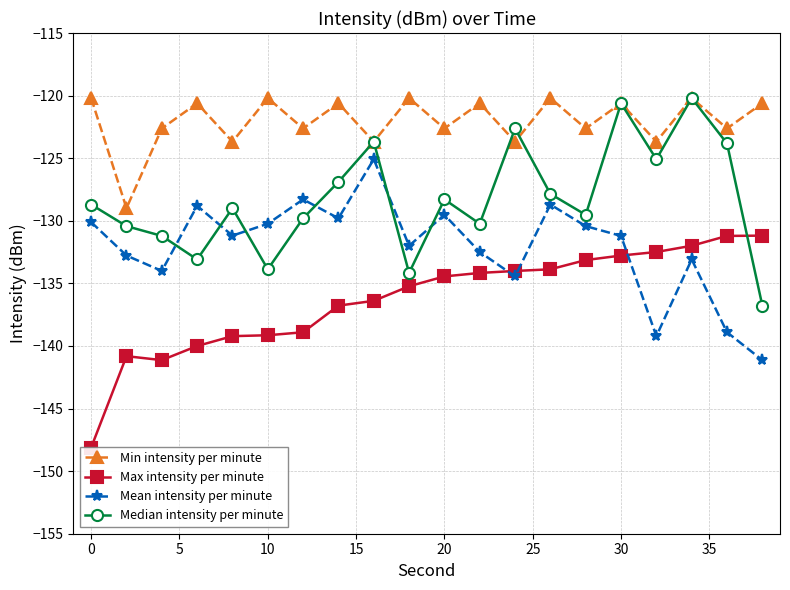

What is the highest value of the Median intensity per minute series?

-120.2